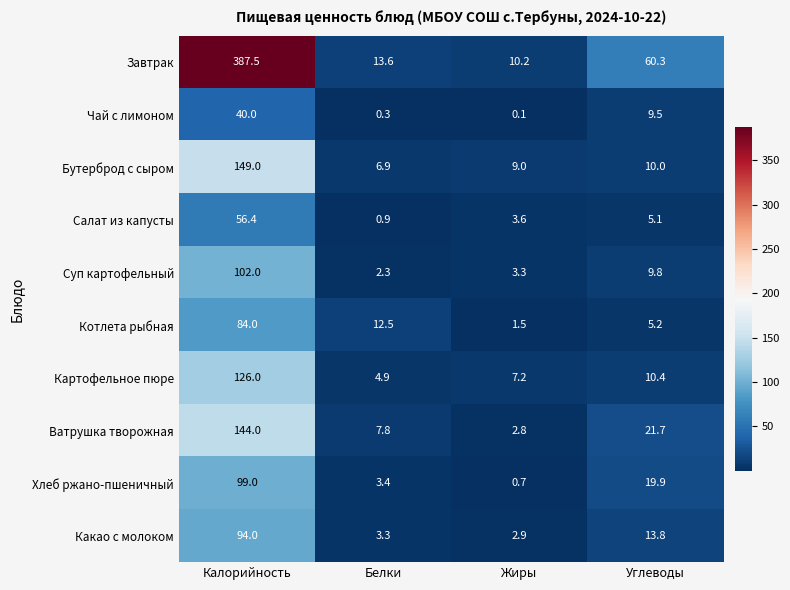

What is the sum of all Чай с лимоном values?

49.9